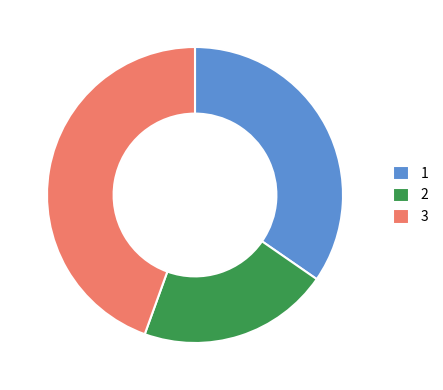

Rank the categories by value from highest to lowest.

3, 1, 2